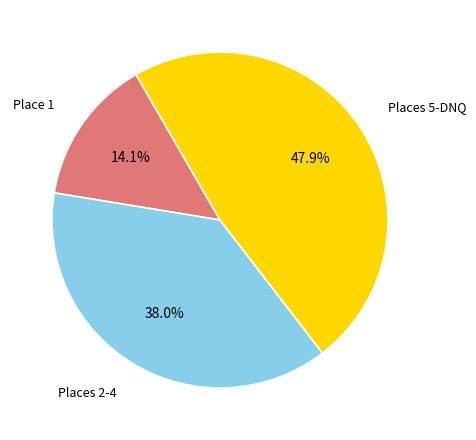

Does any single category account for the majority?

No